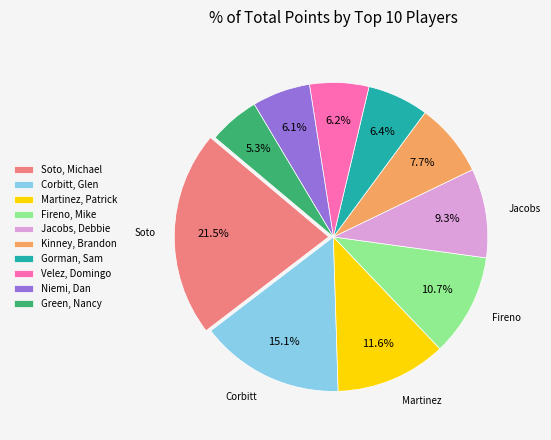

Between Jacobs, Debbie and Velez, Domingo, which is larger?

Jacobs, Debbie